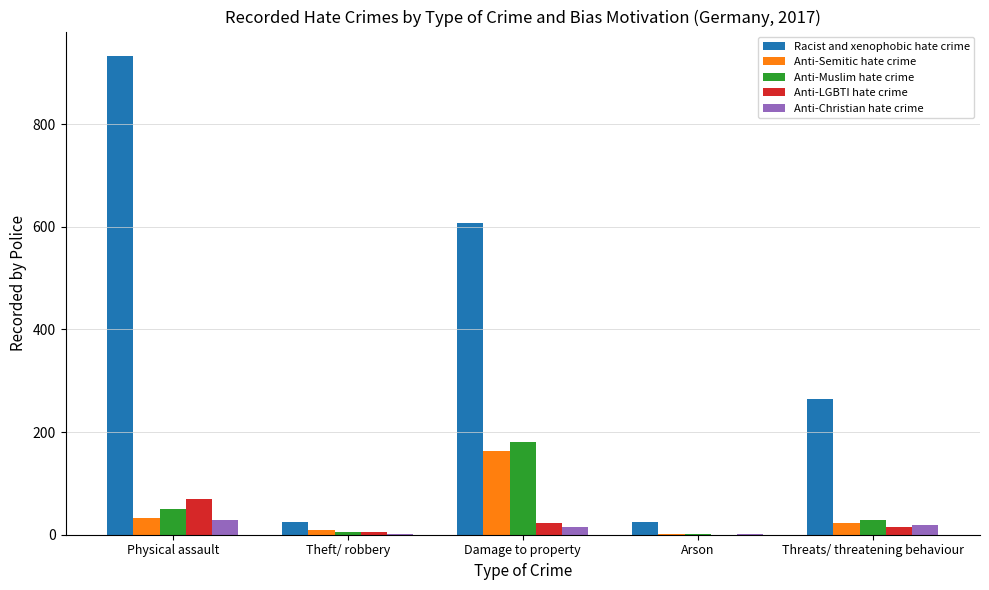

The value of Racist and xenophobic hate crime at Damage to property is 194. True or false?

False